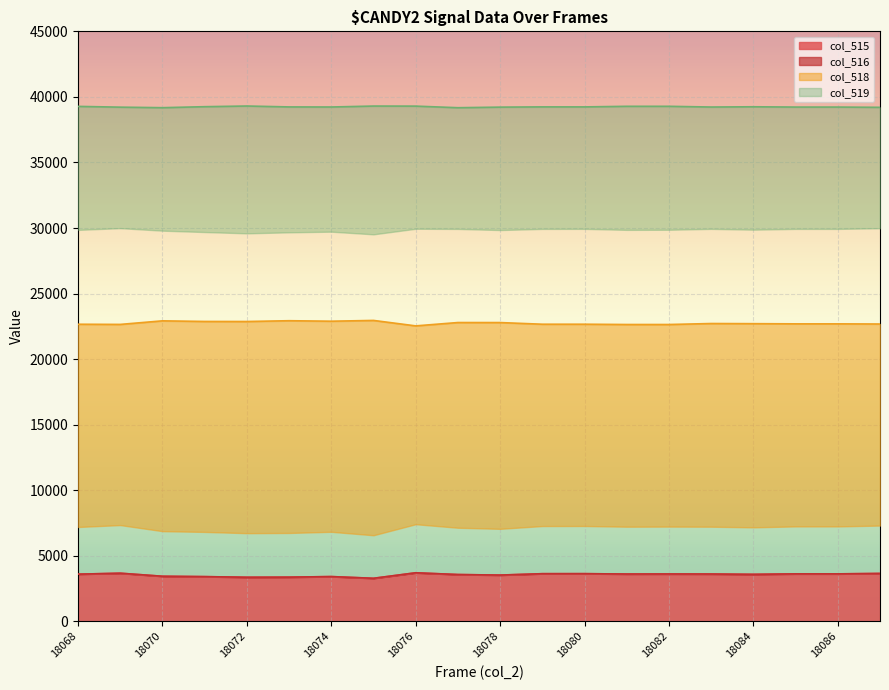

True or false: col_516 and col_515 cross at least once.

False